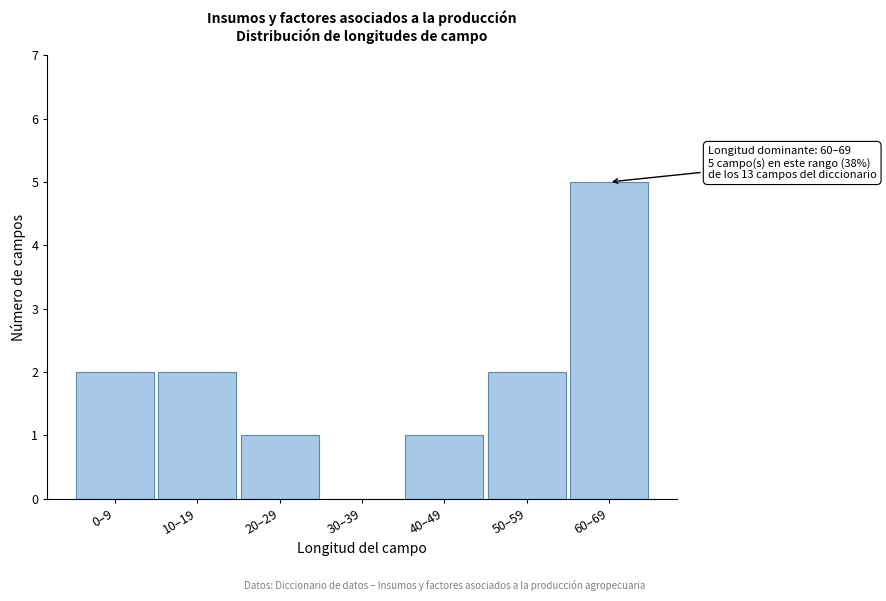

Reading left to right, what are all the values shown in this chart?

0–9=2	10–19=2	20–29=1	30–39=0	40–49=1	50–59=2	60–69=5